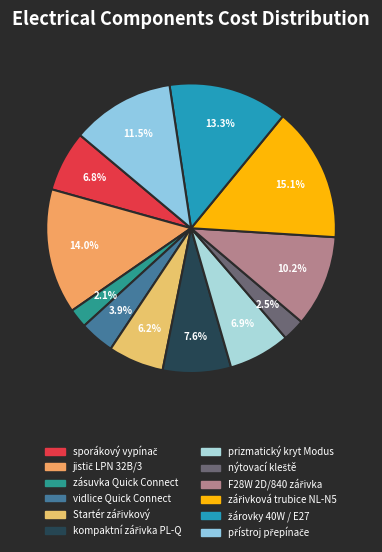

Combined, what portion of the pie is jistič LPN 32B/3 and nýtovací kleště?

16.4%